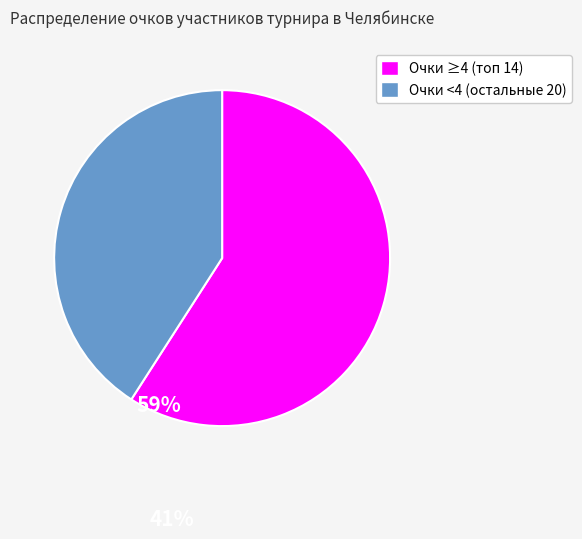

Is there any slice that represents more than half of the pie?

Yes